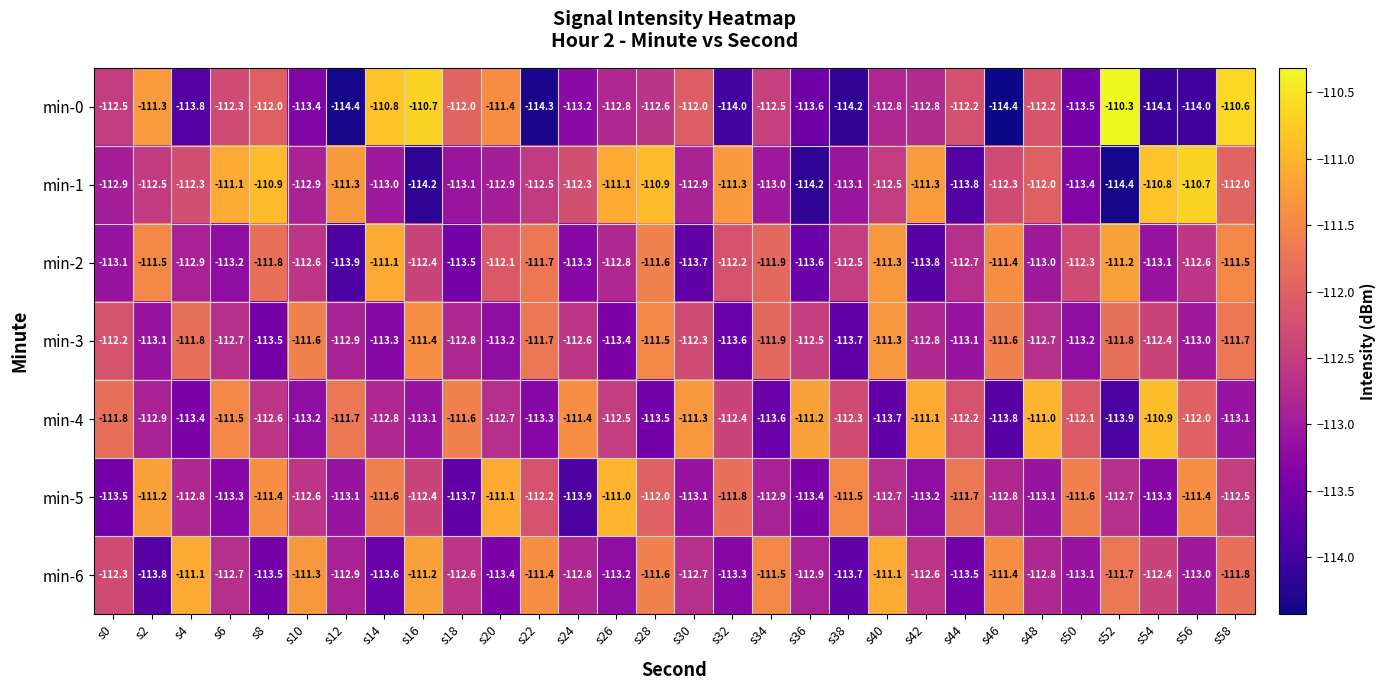

What is the sum of the min-2 values at s20 and s16?

-224.5